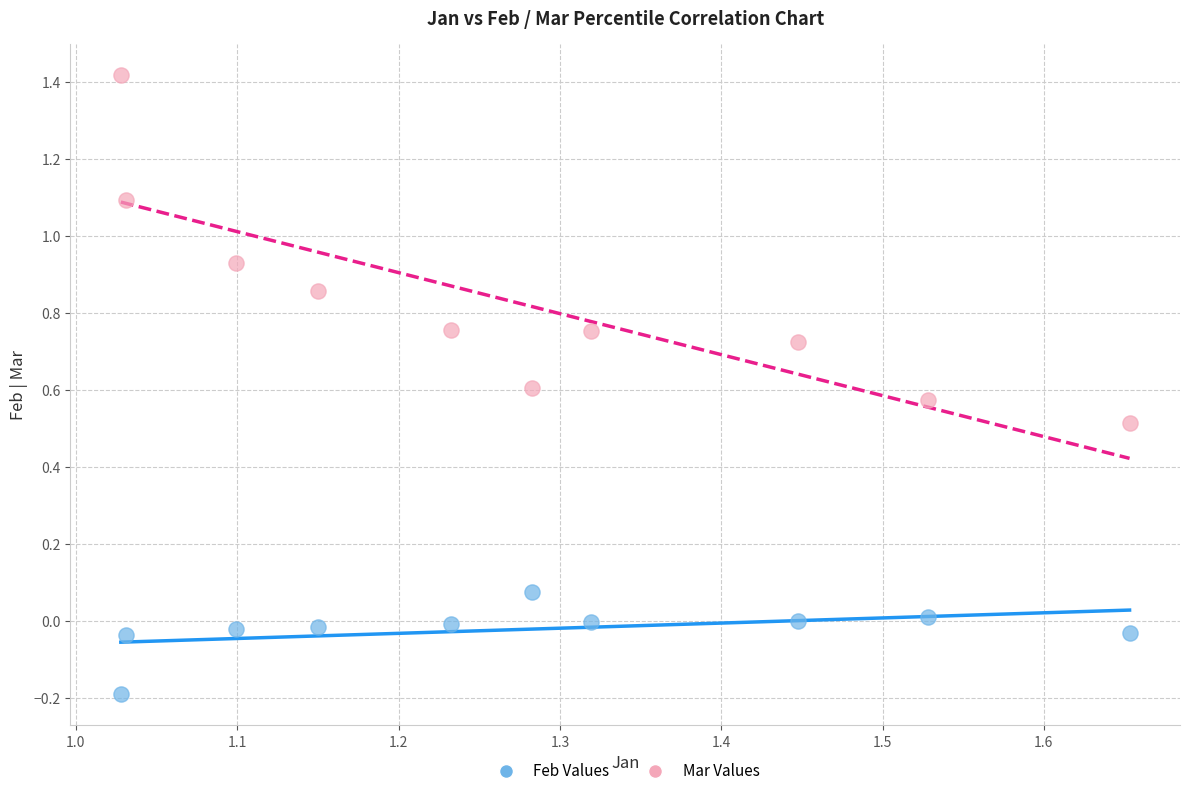

Which series has the widest spread of Y values?

Mar Values